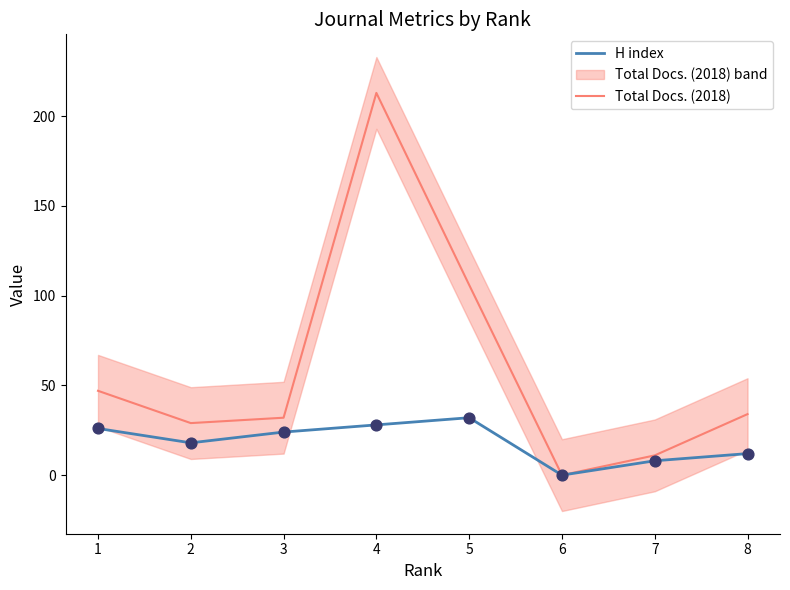

At which category is the sum across all series the highest?

4